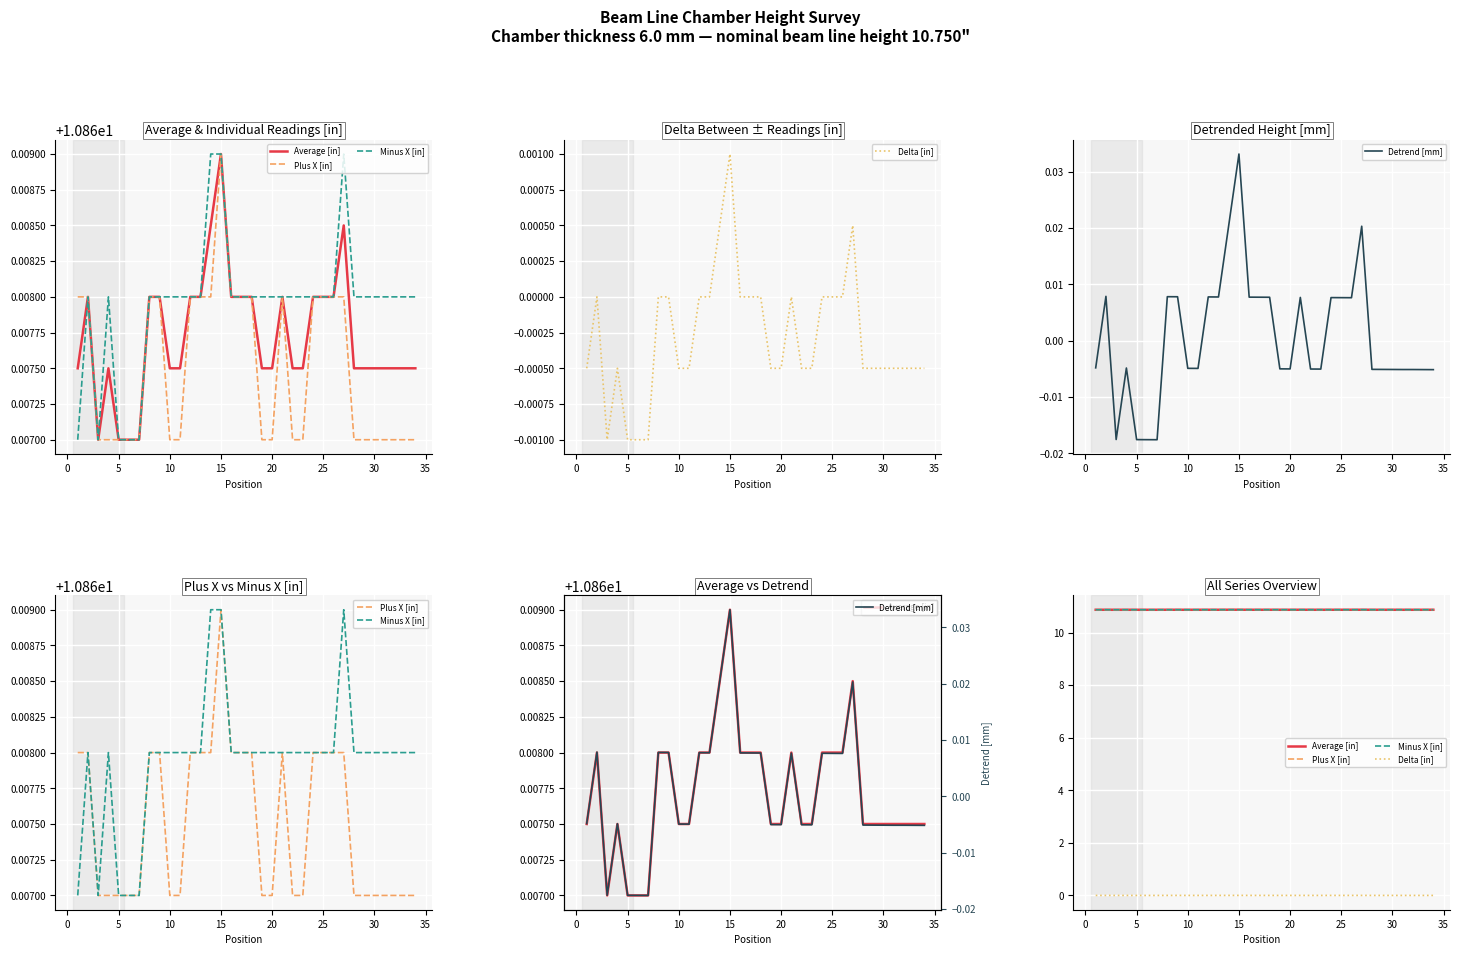

Count the number of data series in this chart.

5